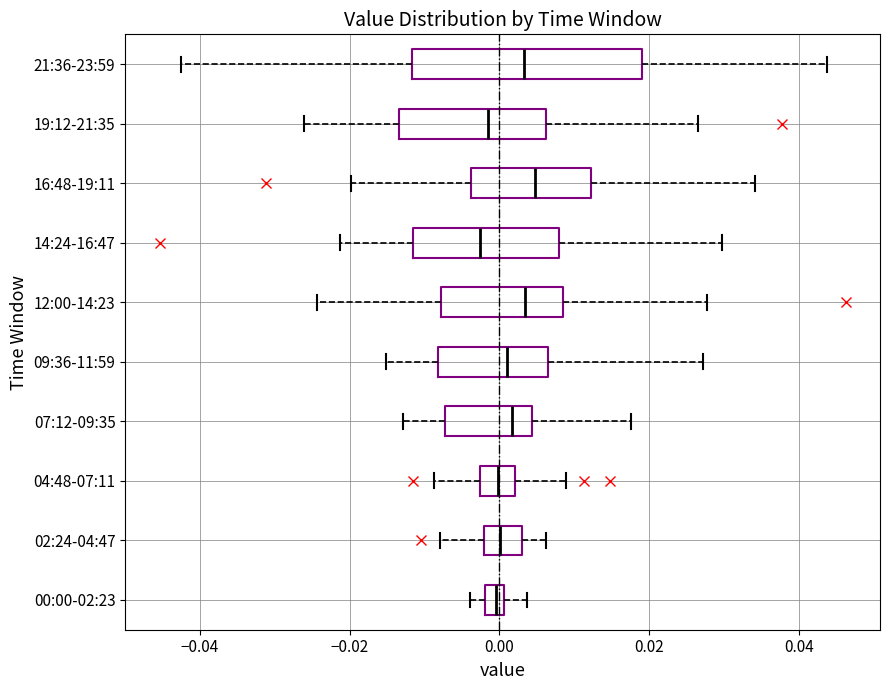

Comparing the boxes themselves (not the whiskers), which one is the widest?

21:36-23:59